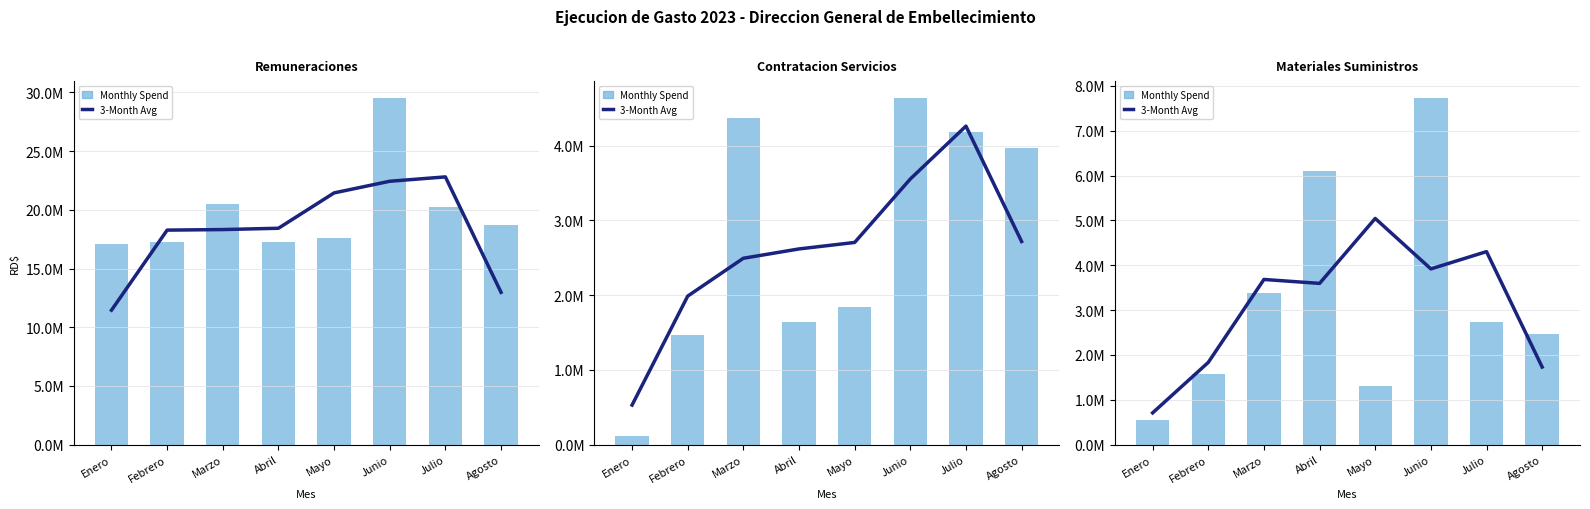

The value of Monthly Spend at Mayo is 1304900.0. True or false?

True